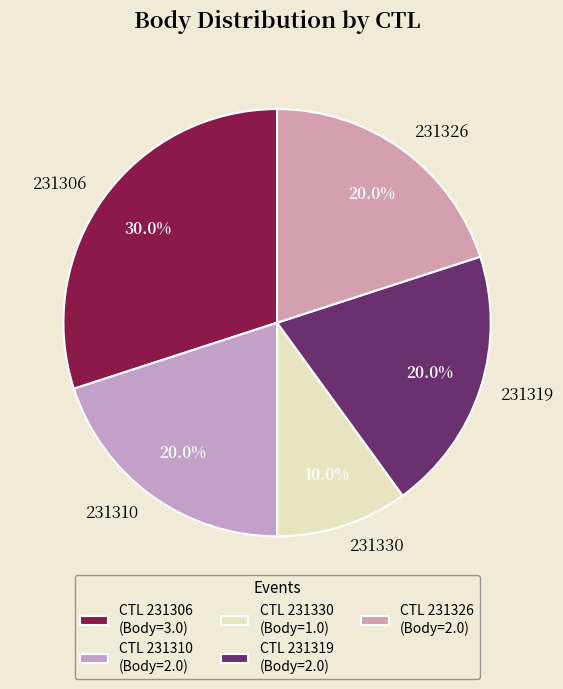

Approximately how many times larger is the value at 231326 compared to 231319?

1.0